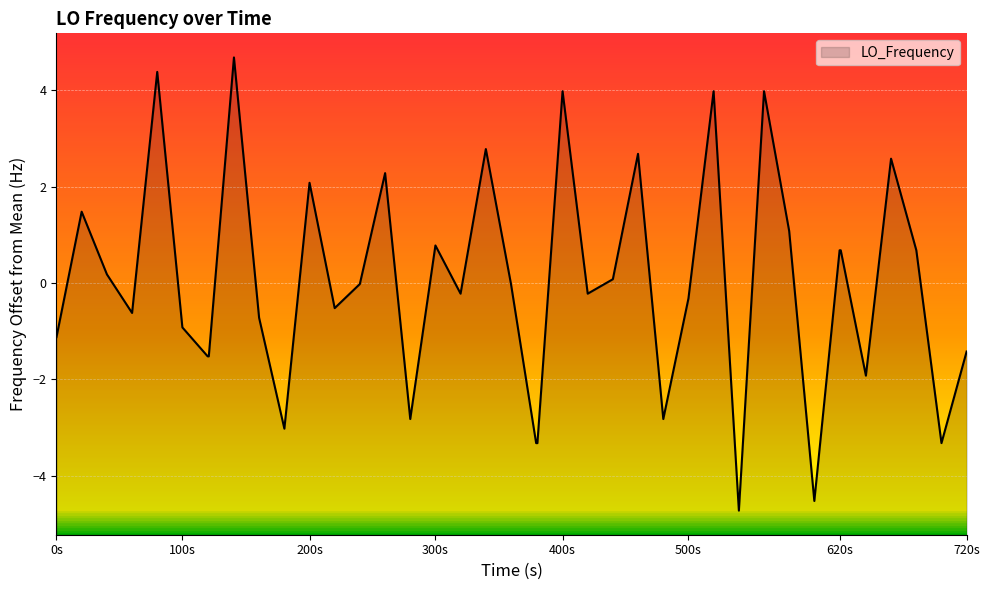

True or false: there are more than 1 points higher than both neighbors.

True